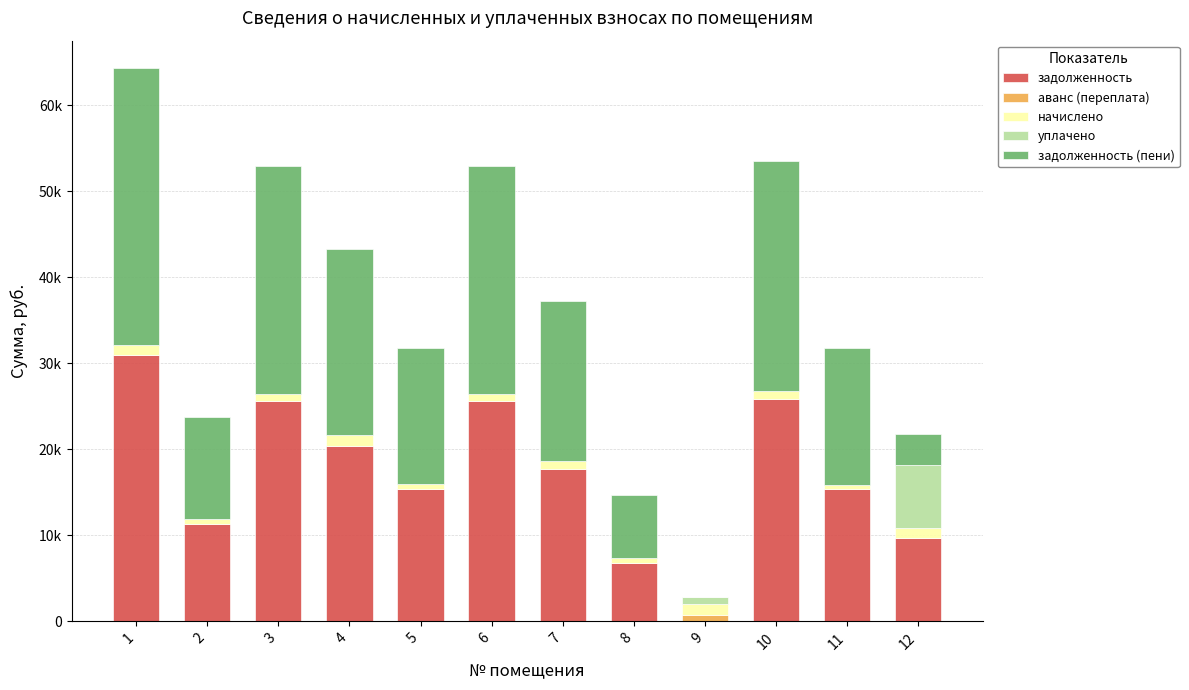

Are the bars horizontal?

No